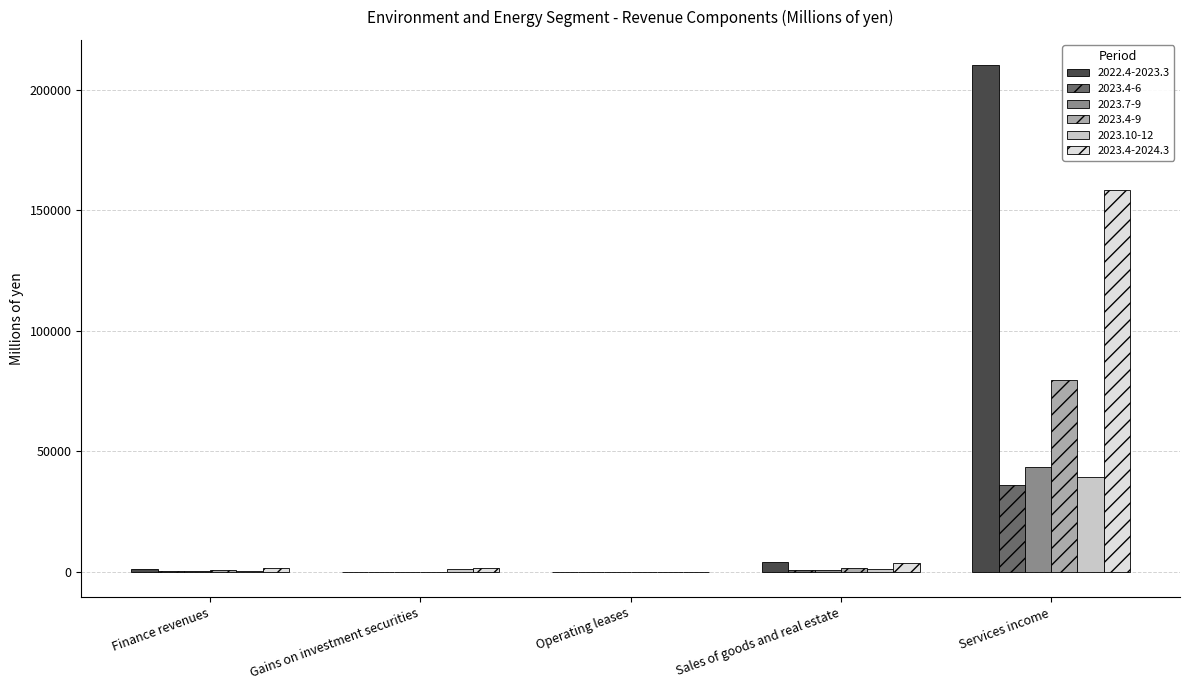

Does the chart contain stacked bars?

No